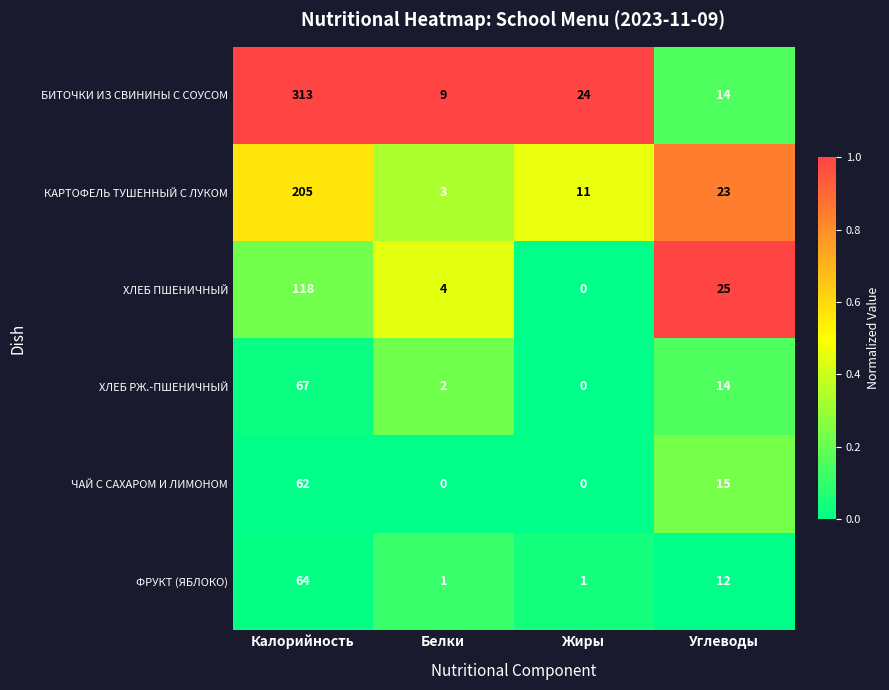

The value of ЧАЙ С САХАРОМ И ЛИМОНОМ at Углеводы is 15. True or false?

True